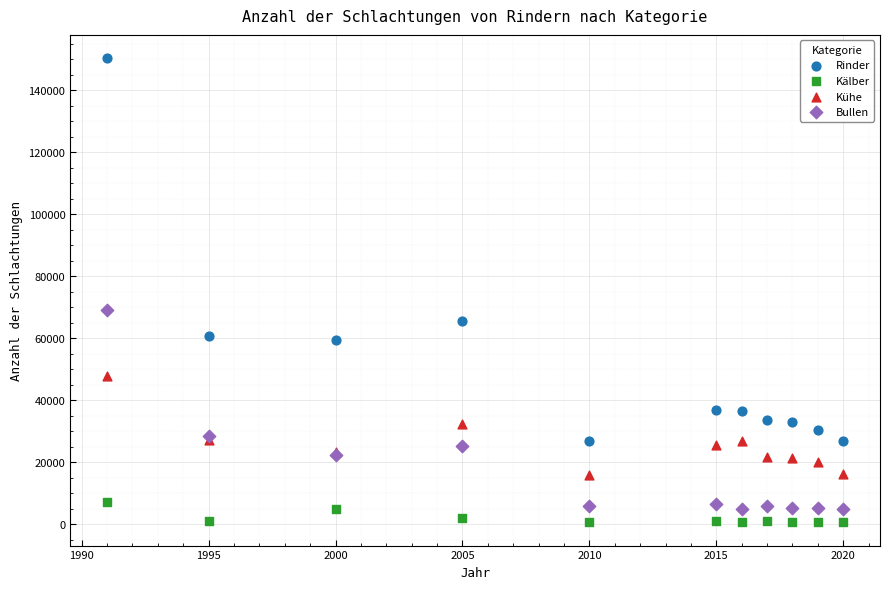

Which series has the widest spread of Y values?

Rinder